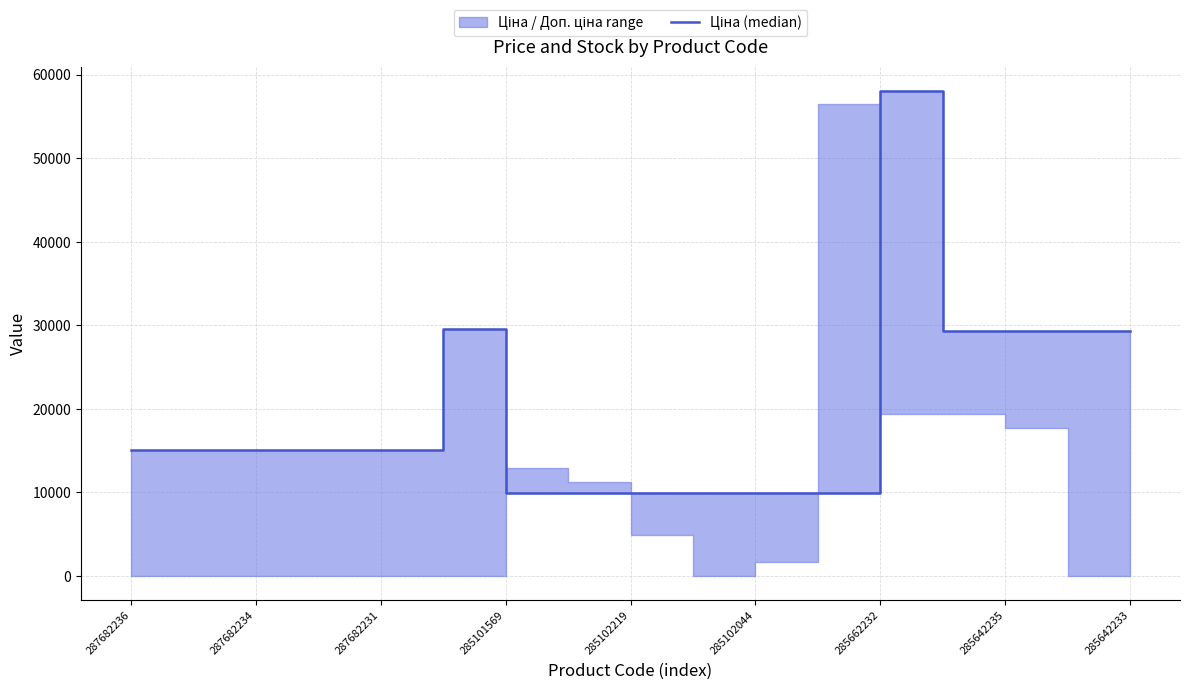

What is the label of the 17th point from the right?

287682236